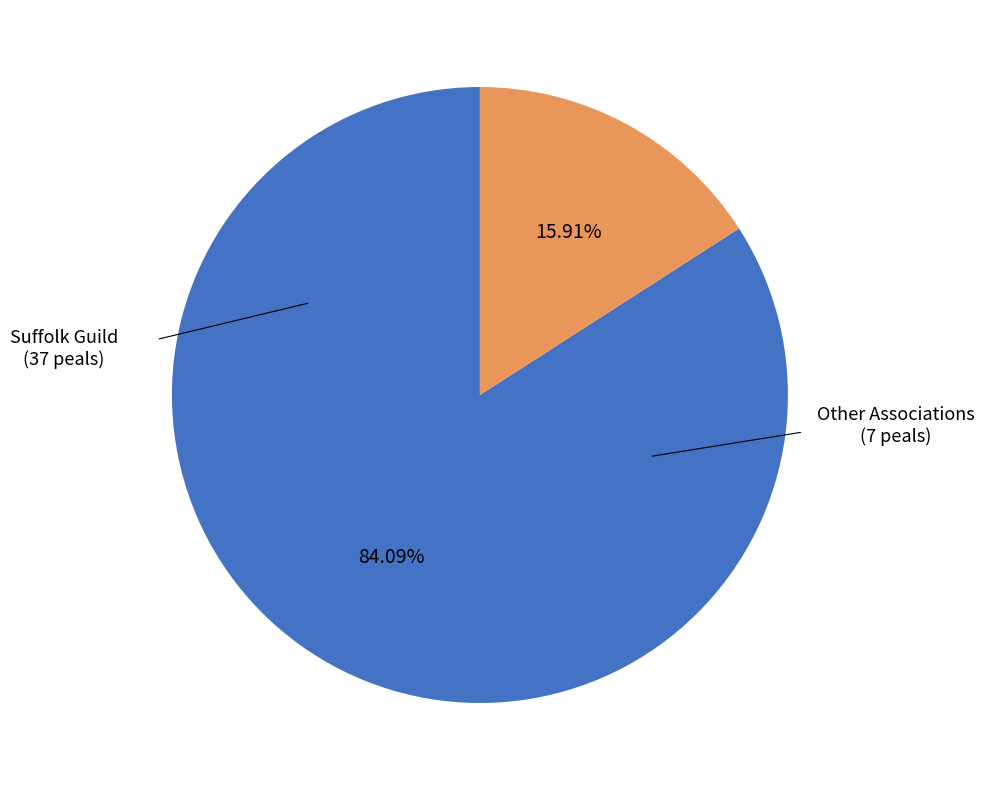

Is there any slice that represents more than half of the pie?

Yes